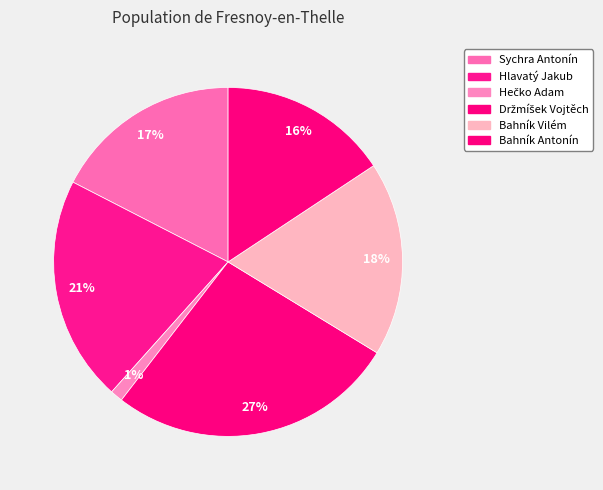

To the nearest percent, what portion does Bahník Vilém represent?

18%